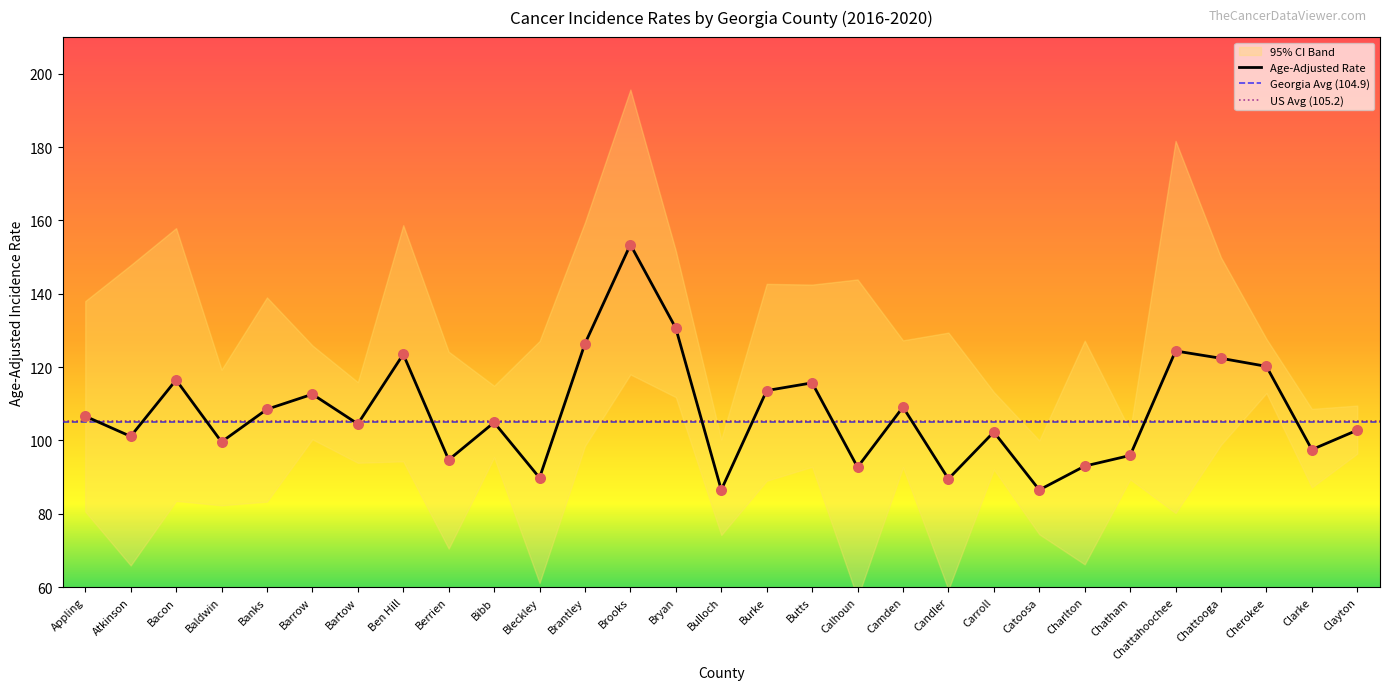

At how many categories does at least one series exceed 65?

29